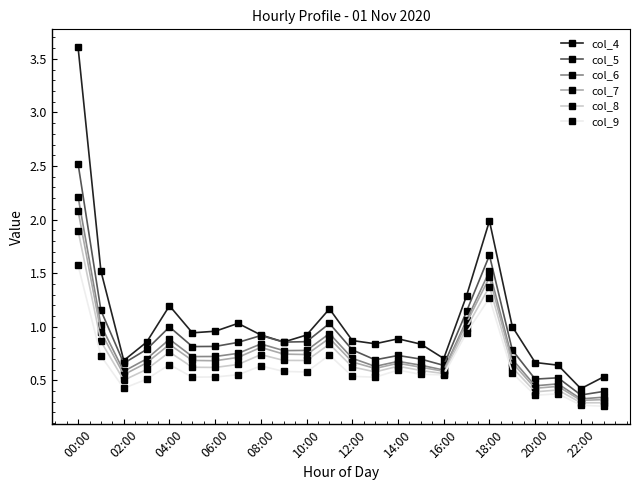

True or false: col_4 and col_7 cross at least once.

False